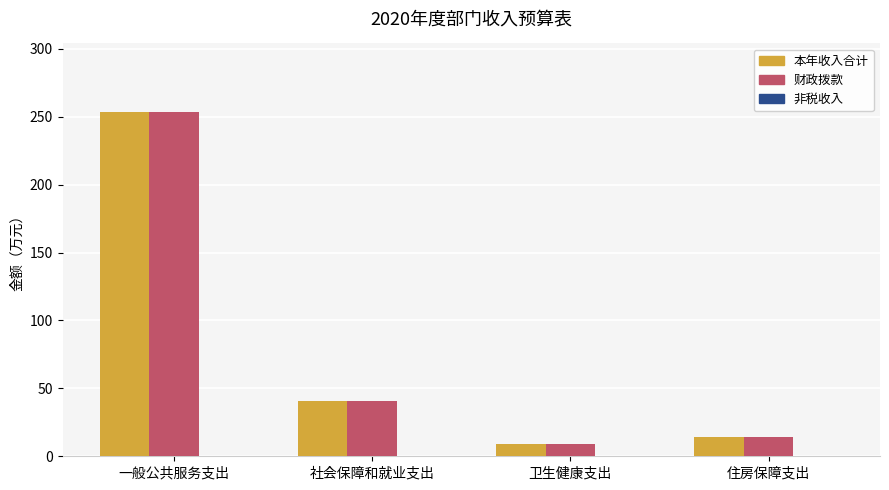

Are the bars horizontal?

No